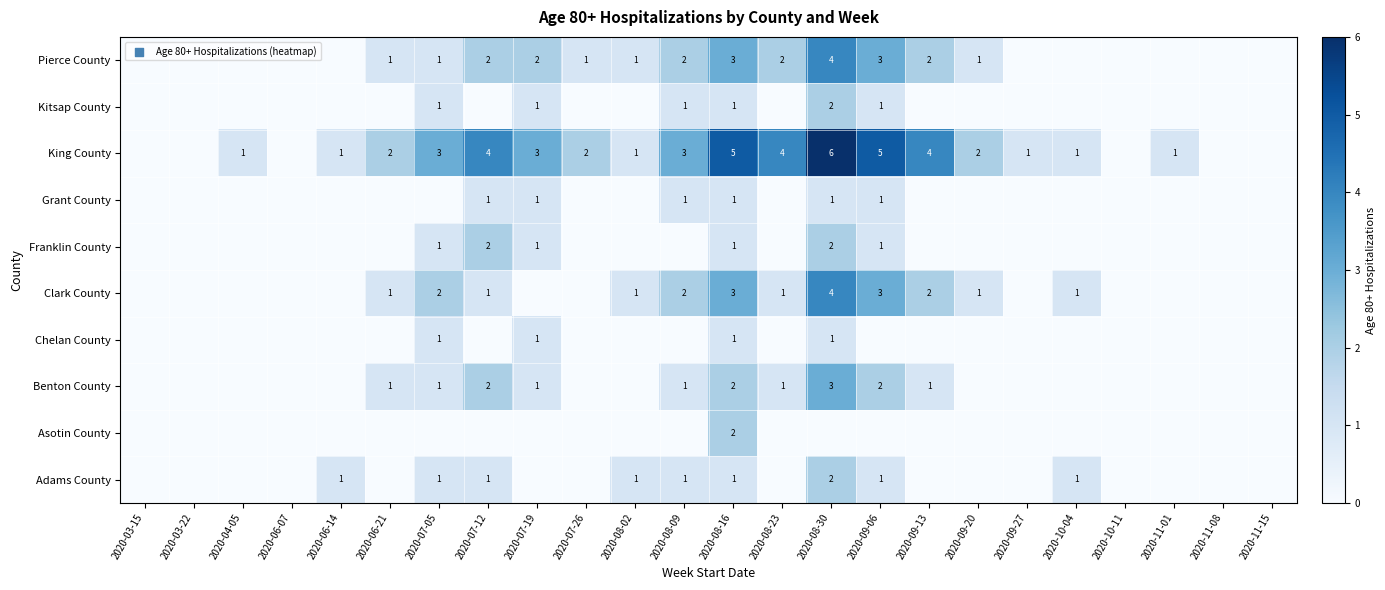

Is it true that King County equals 1 at 2020-07-05?

False